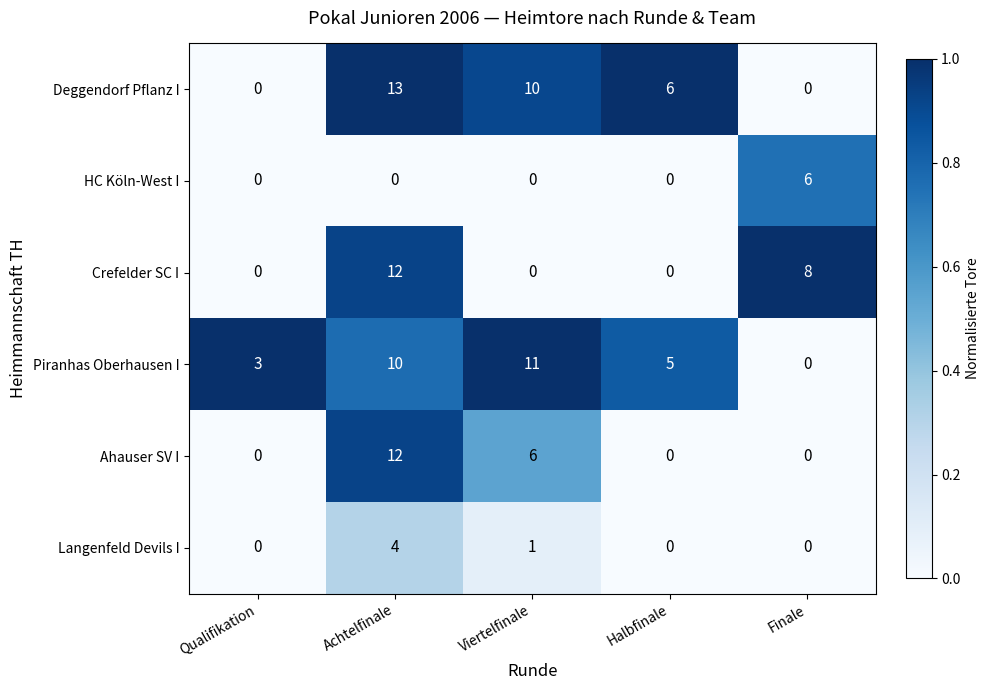

What is the highest value of the Langenfeld Devils I series?

4